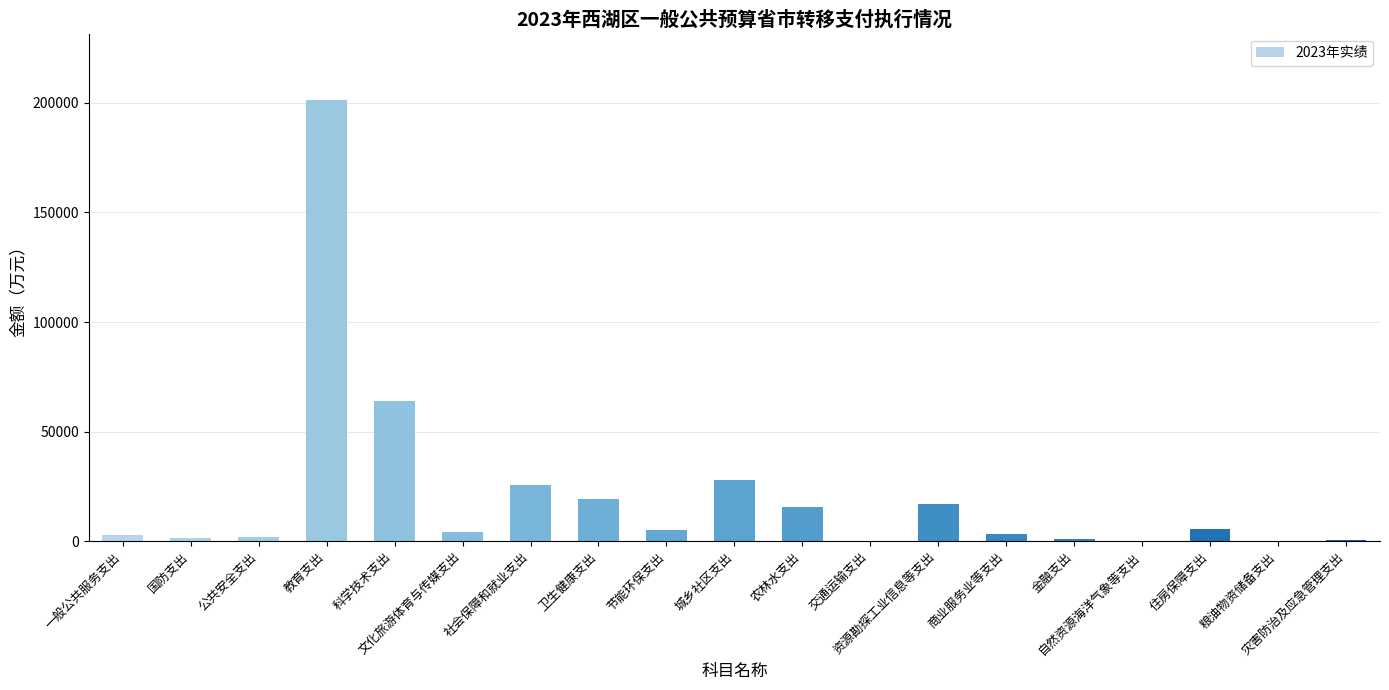

What is the maximum value shown in the chart?

201316.5